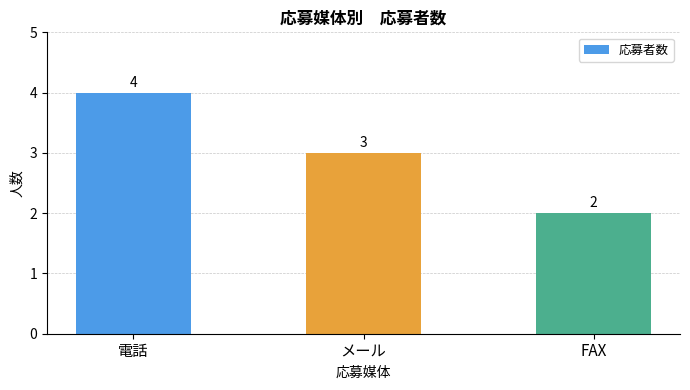

What is the greatest value displayed?

4